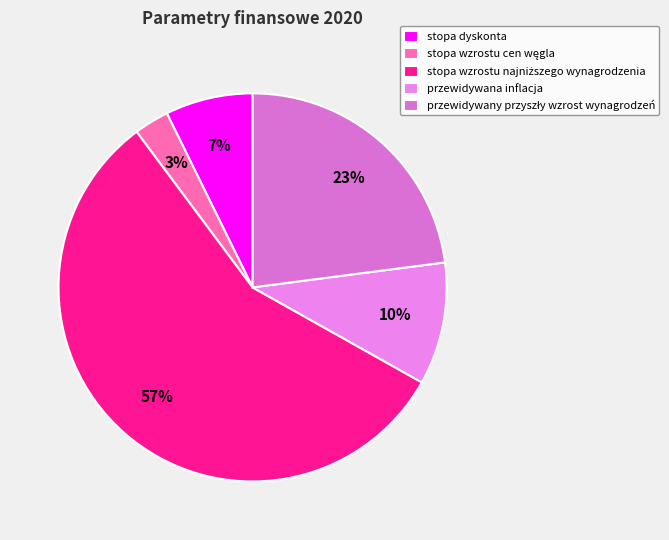

Rank the categories by value from highest to lowest.

stopa wzrostu najniższego wynagrodzenia, przewidywany przyszły wzrost wynagrodzeń, przewidywana inflacja, stopa dyskonta, stopa wzrostu cen węgla